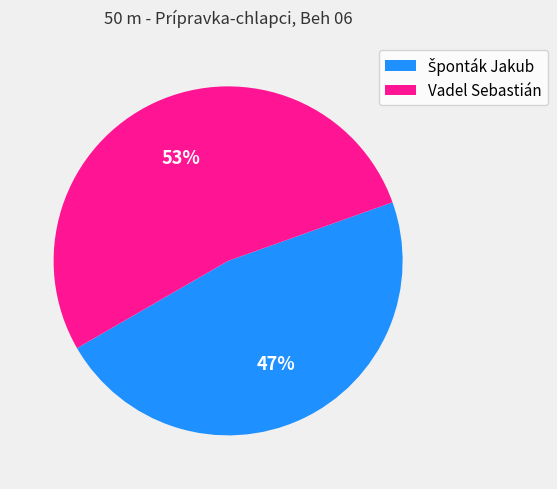

To the nearest percent, what is the difference between the largest and smallest slice percentages?

6%